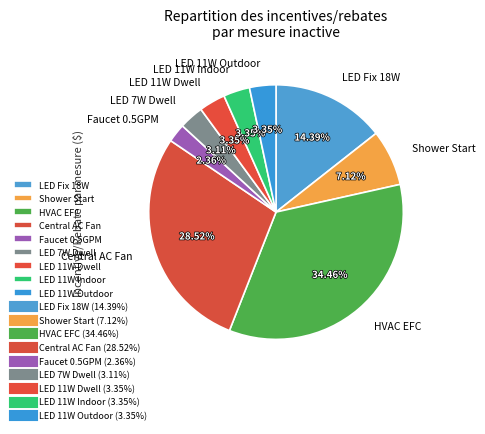

Combined, do Central AC Fan and LED 11W Indoor account for over 50%?

No